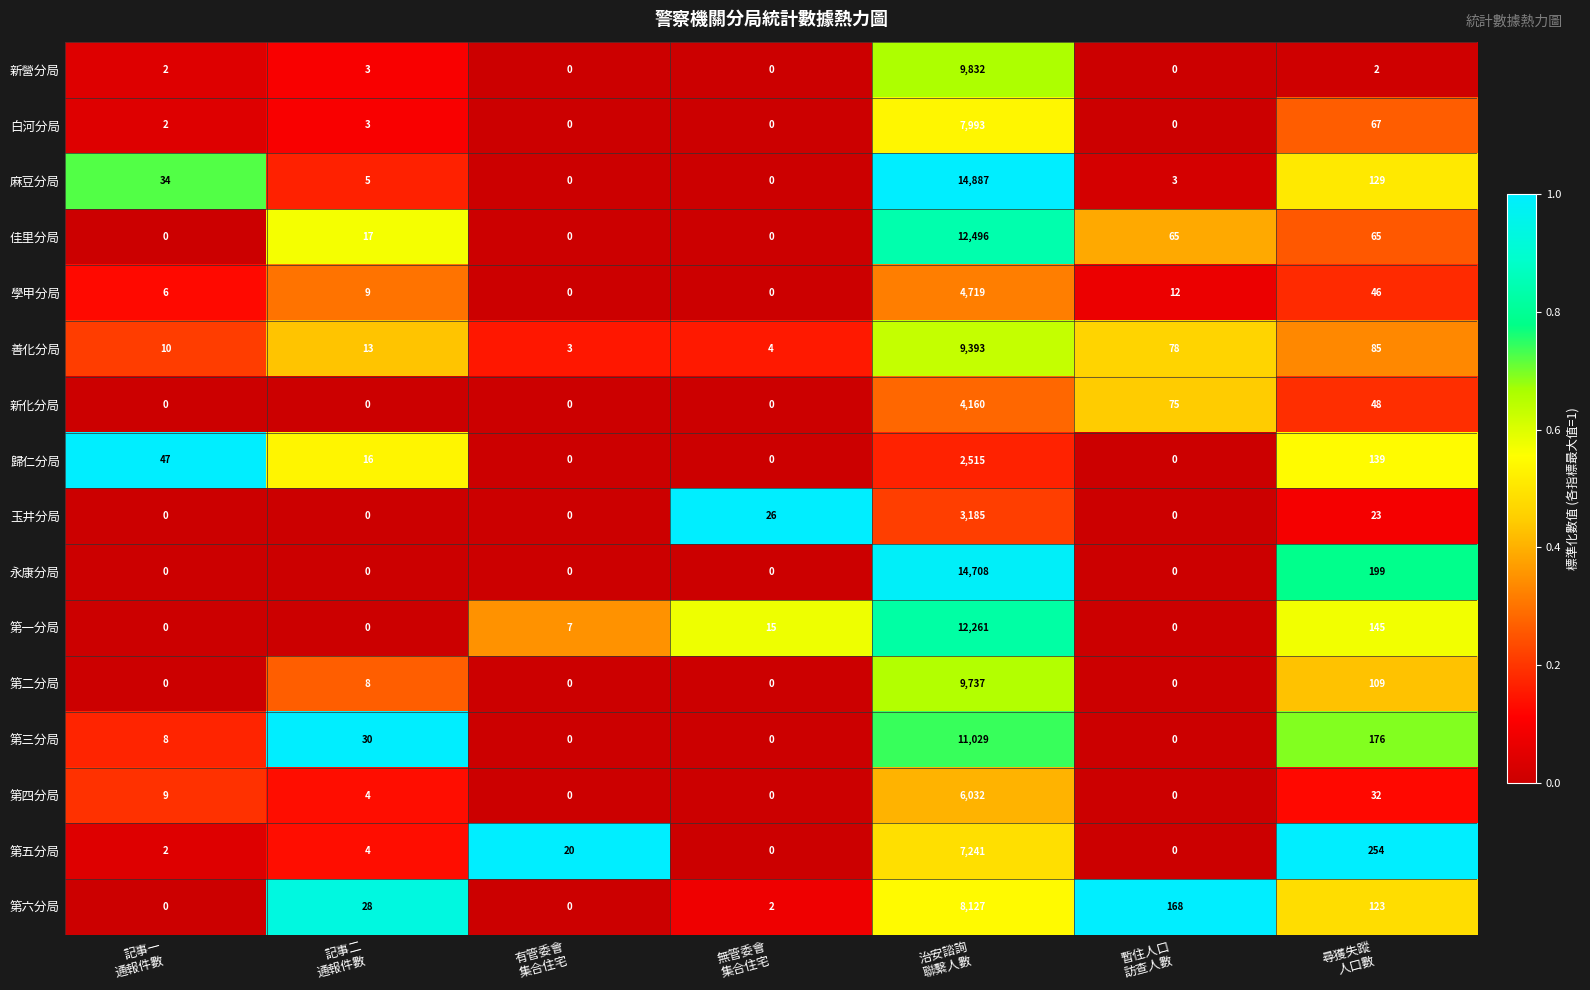

How many values in the 新化分局 series exceed 0?

3